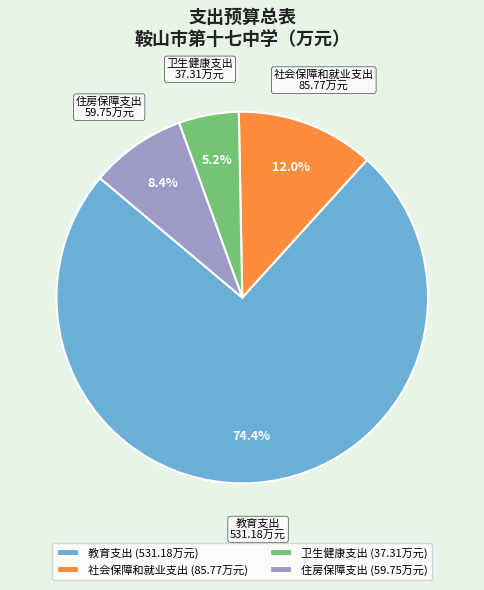

How much of the chart is everything except 卫生健康支出?

94.8%